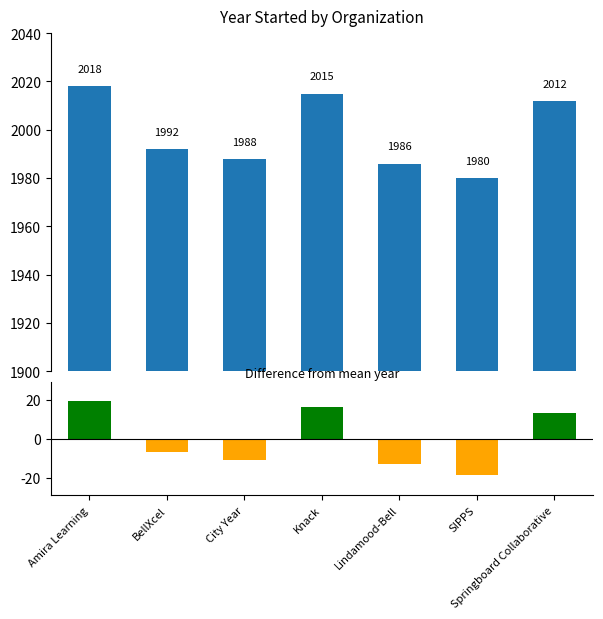

Which category has the highest value in the Year Started series?

Amira Learning